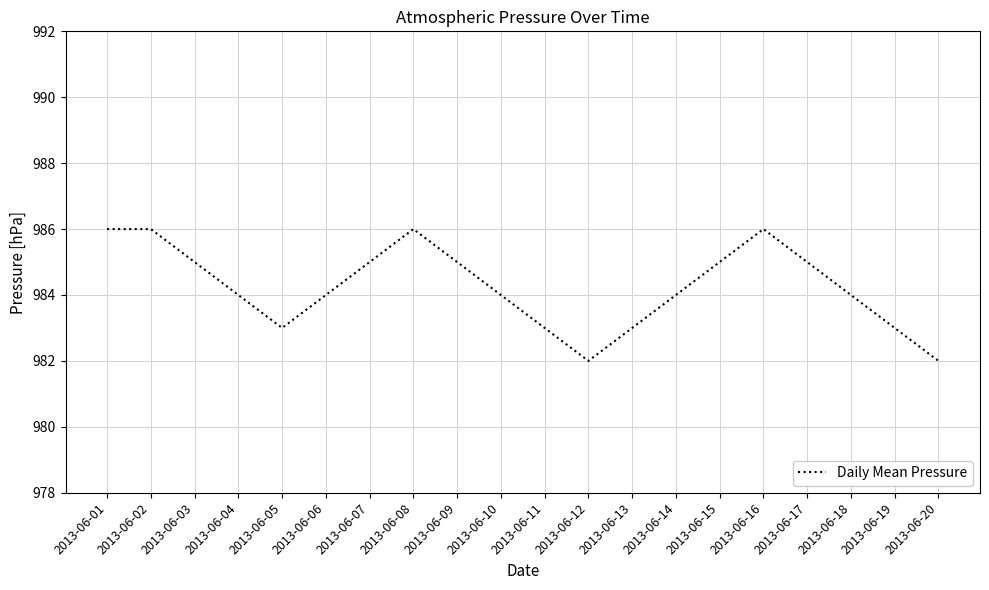

Reading left to right, list all the values displayed in this chart.

2013-06-01=986	2013-06-02=986	2013-06-03=985	2013-06-04=984	2013-06-05=983	2013-06-06=984	2013-06-07=985	2013-06-08=986	2013-06-09=985	2013-06-10=984	2013-06-11=983	2013-06-12=982	2013-06-13=983	2013-06-14=984	2013-06-15=985	2013-06-16=986	2013-06-17=985	2013-06-18=984	2013-06-19=983	2013-06-20=982